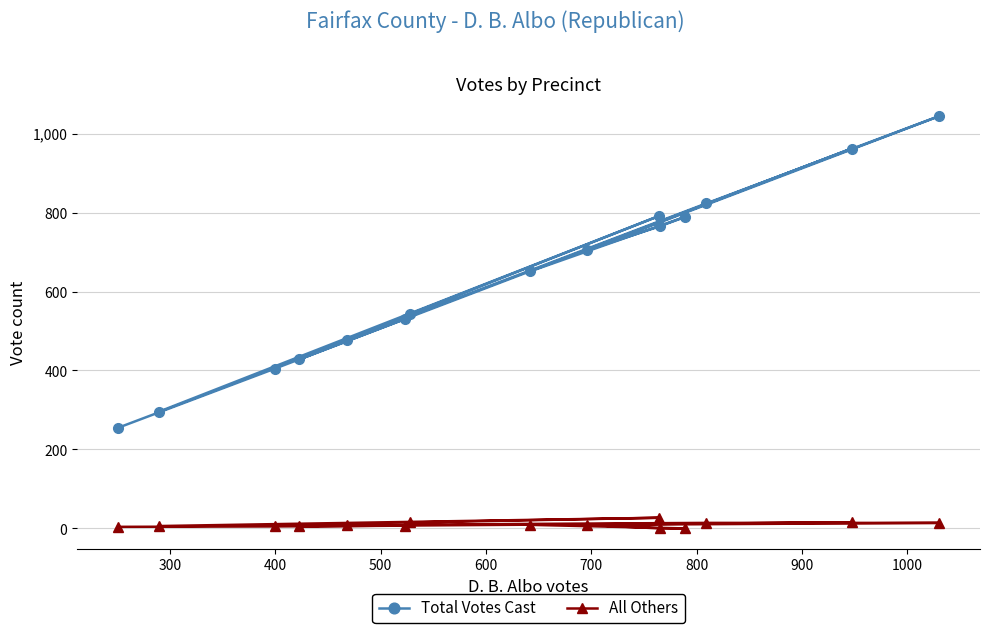

What is the average value of the All Others series?

9